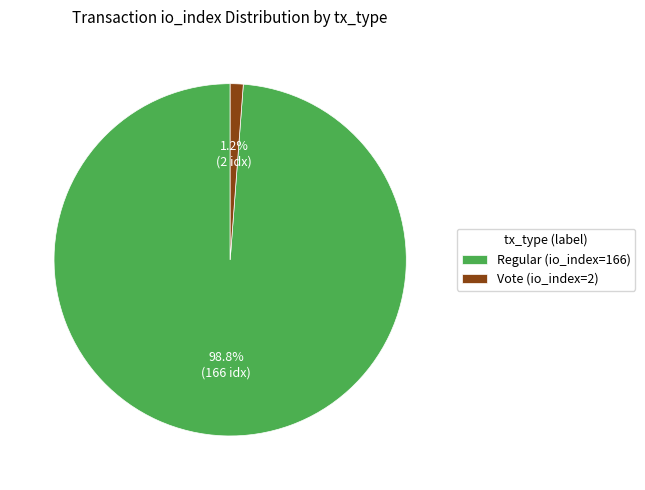

Is there a majority slice in this chart?

Yes